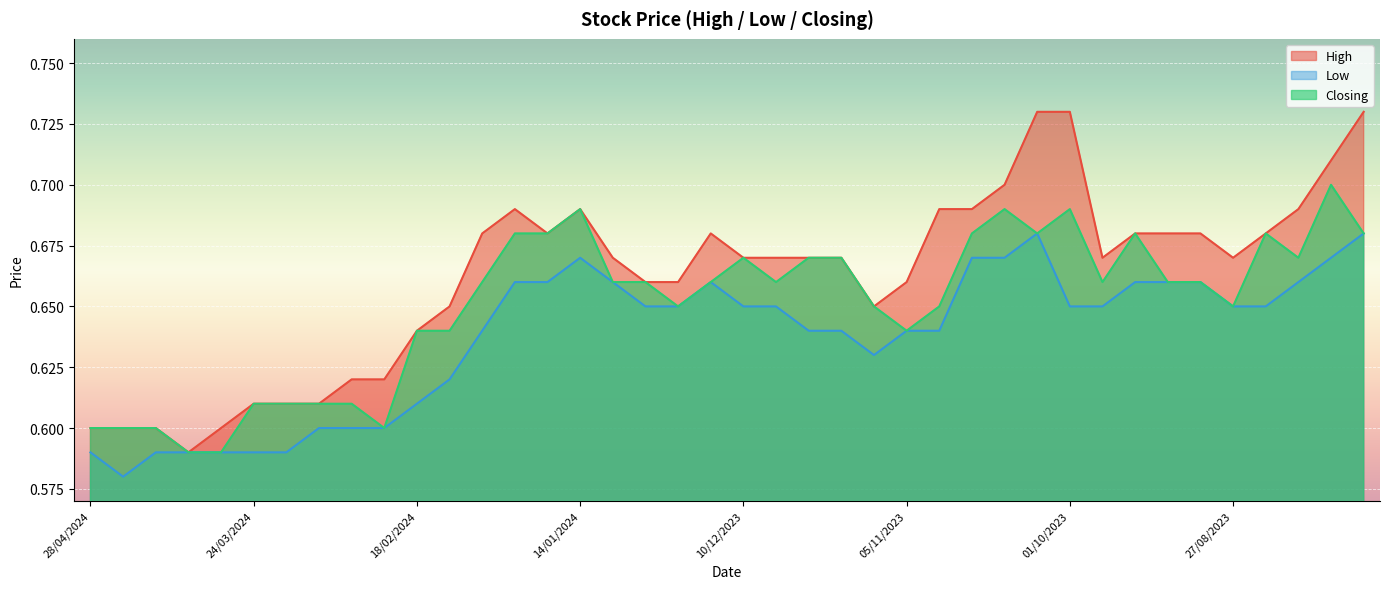

The value of Low at 15/10/2023 is 0.4. True or false?

False